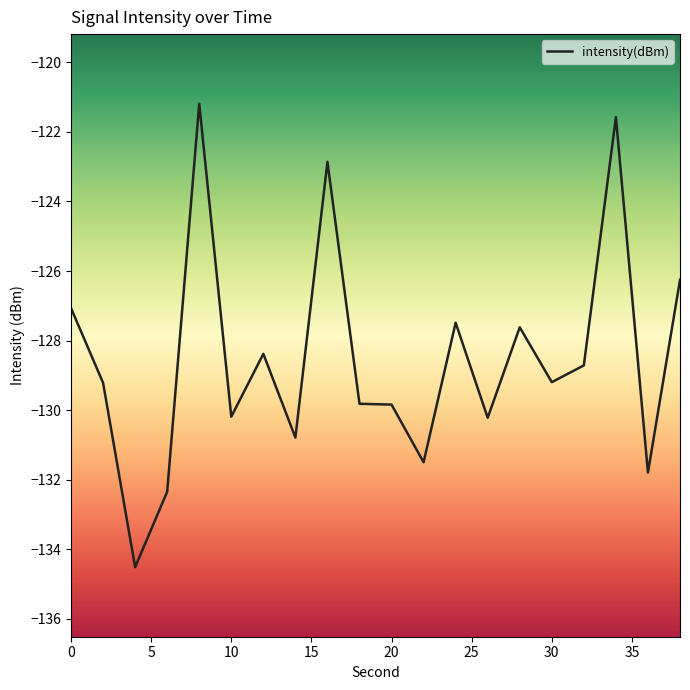

Count the number of values greater than -129.

9